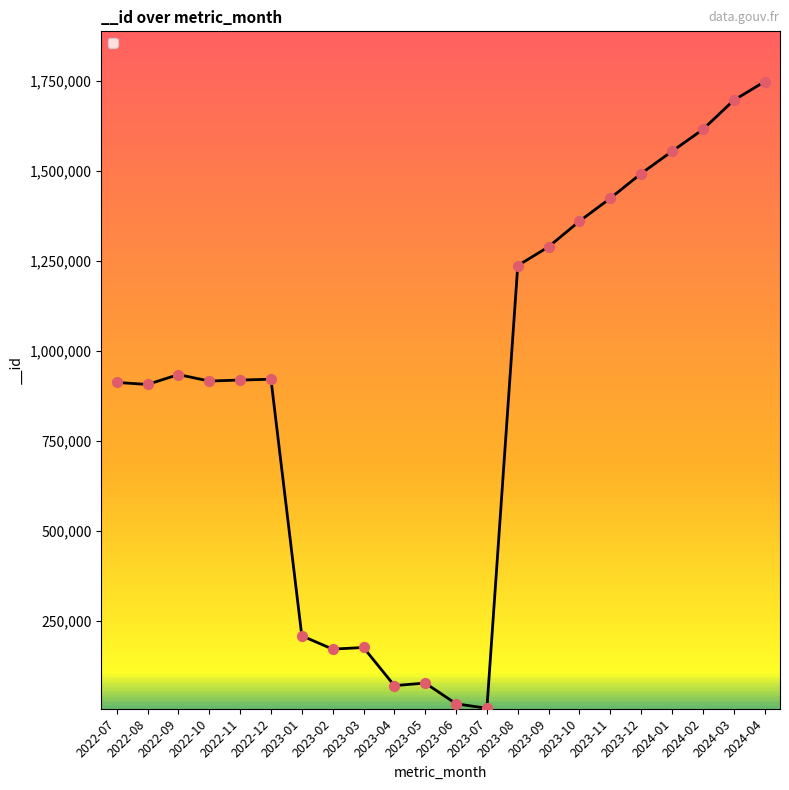

What is the ratio of the value at 2023-04 to the value at 2022-07?

0.1